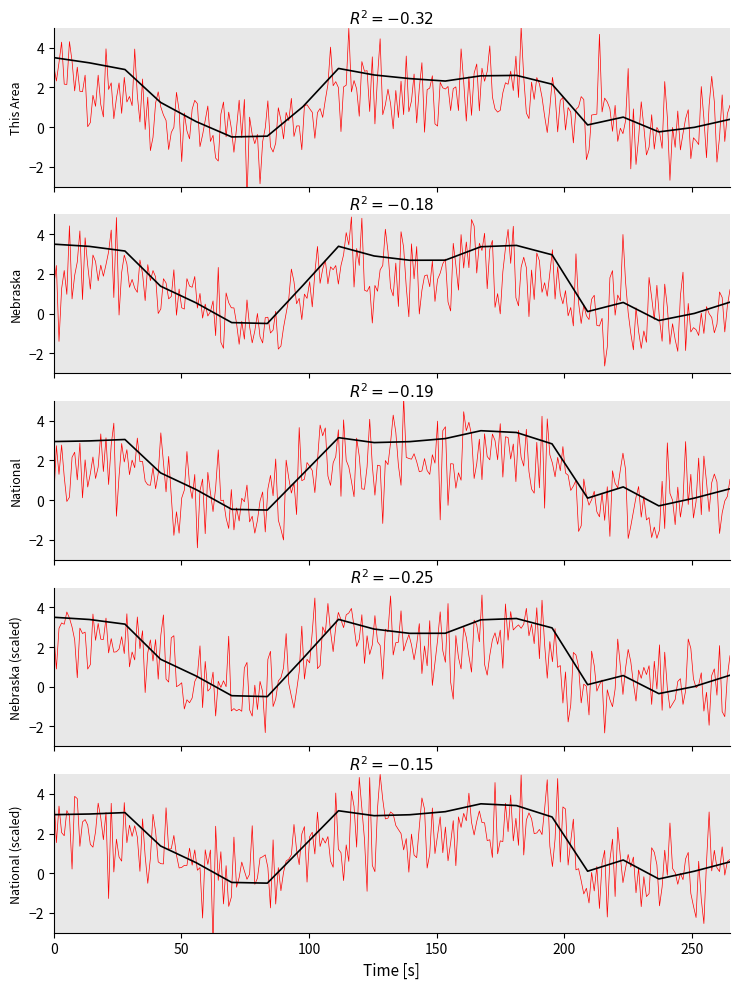

Which has a higher value, 21 or 62-64?

62-64